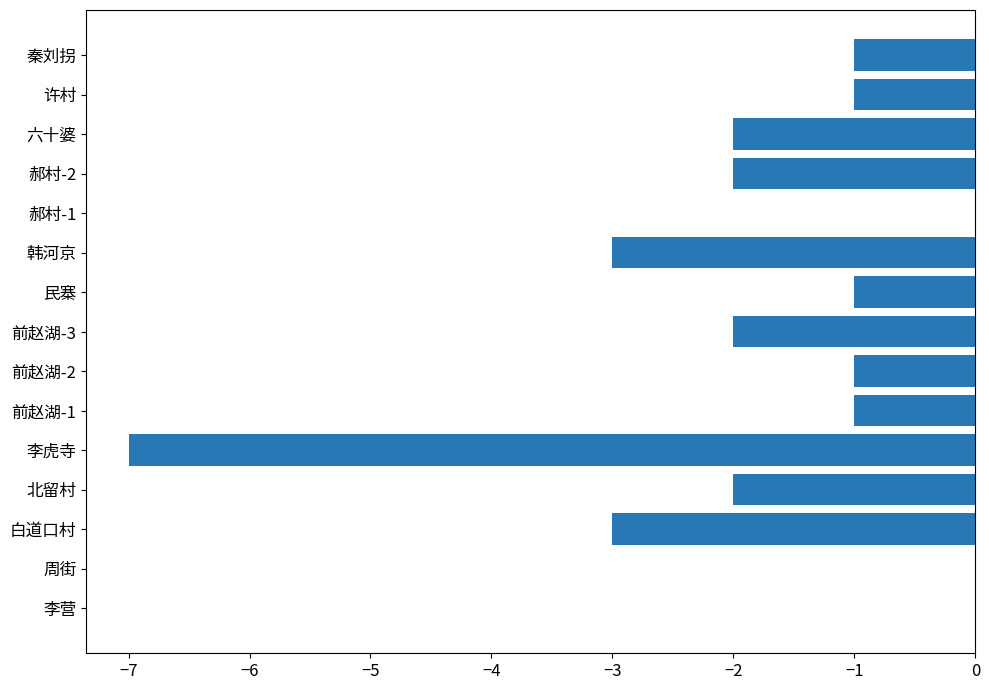

What is the sum of all values?

-26